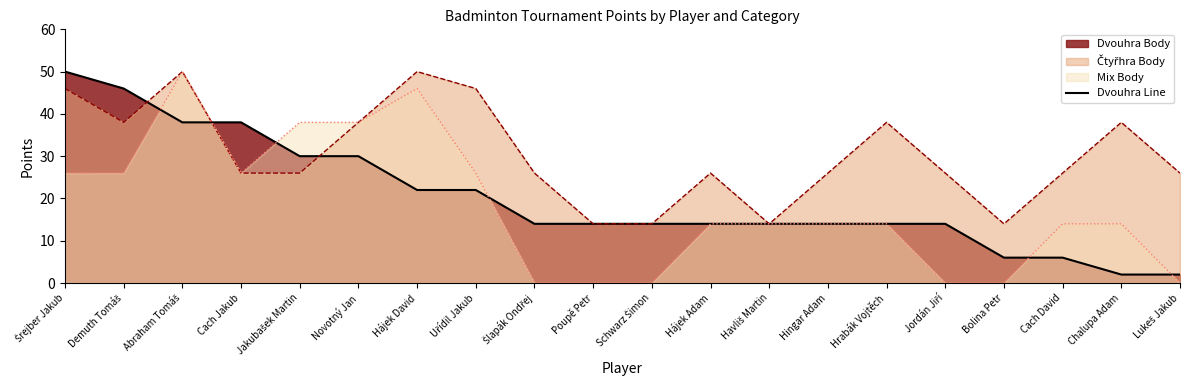

What position from the right is Lukeš Jakub?

1